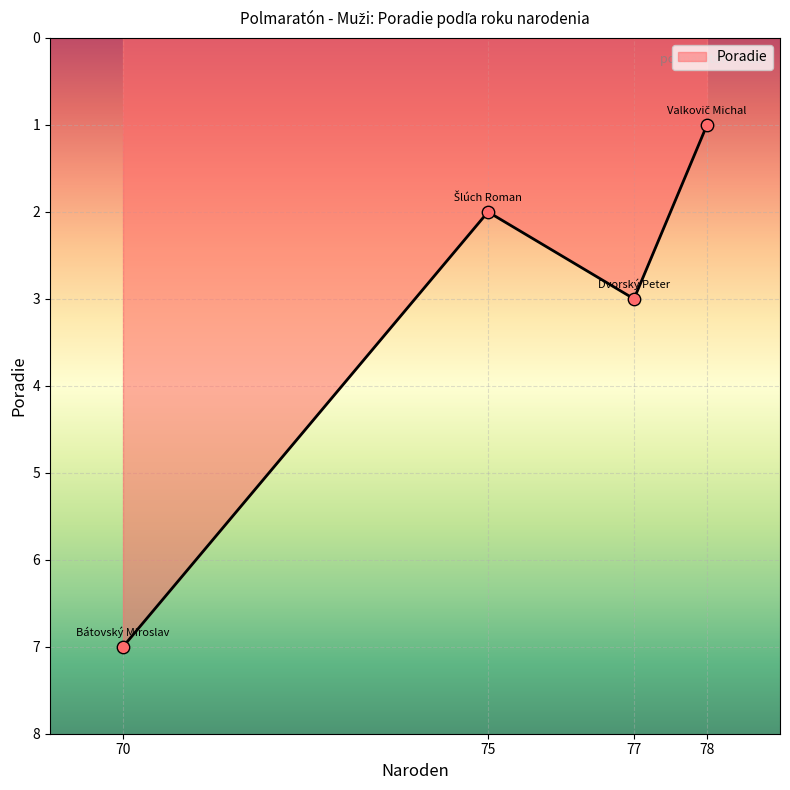

What is the ratio of the value at 78 to the value at 70?

0.1